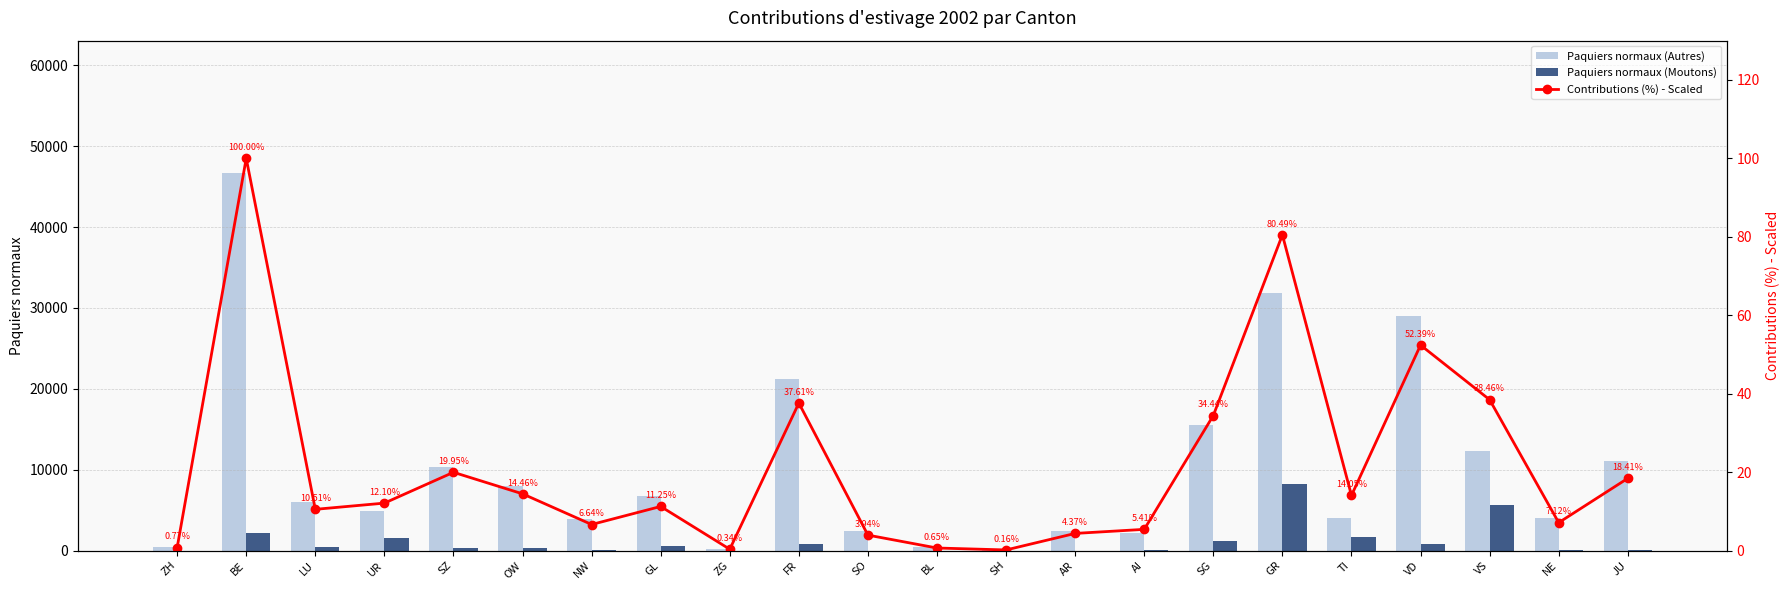

How many data points in Paquiers normaux (Autres) are less than 6062?

11